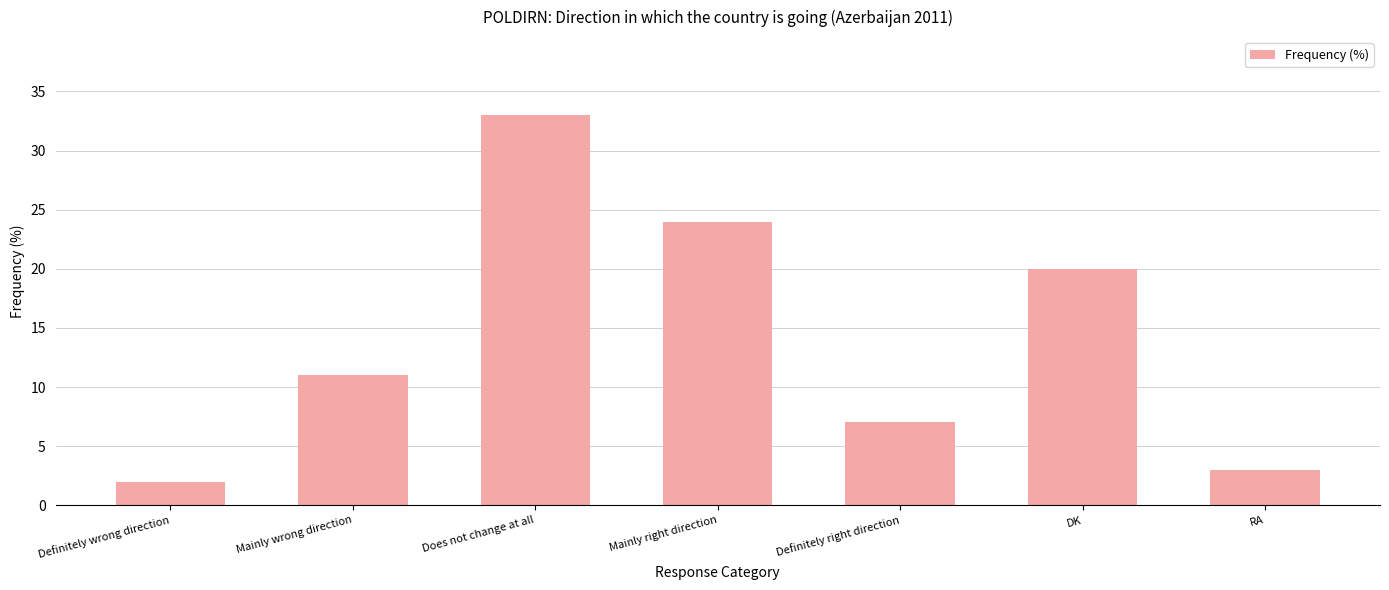

What is the label of the 1st bar from the left?

Definitely wrong direction